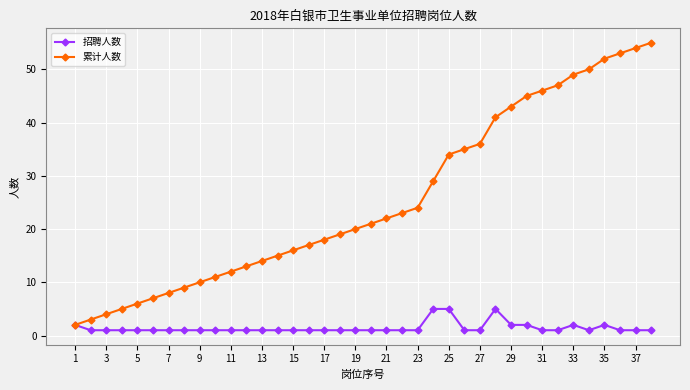

Rank the series by their average value, from highest to lowest.

累计人数, 招聘人数